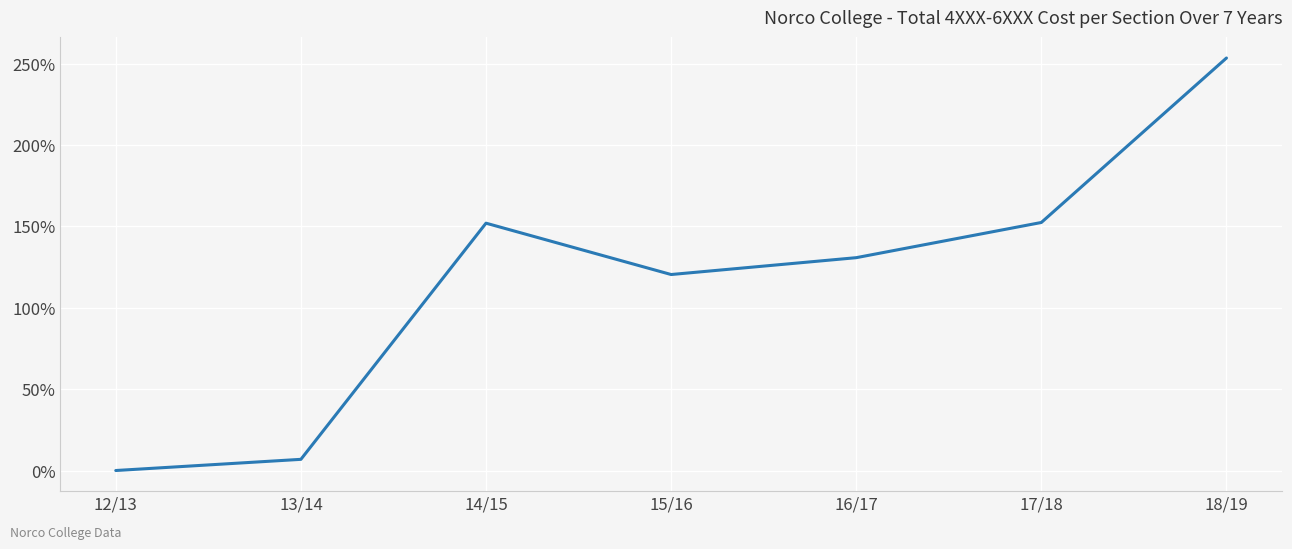

How many lines are shown in the chart?

1